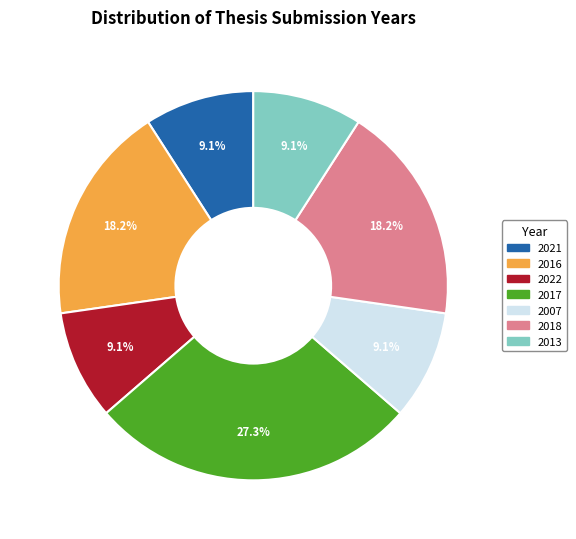

What is the largest slice in the pie chart?

2017